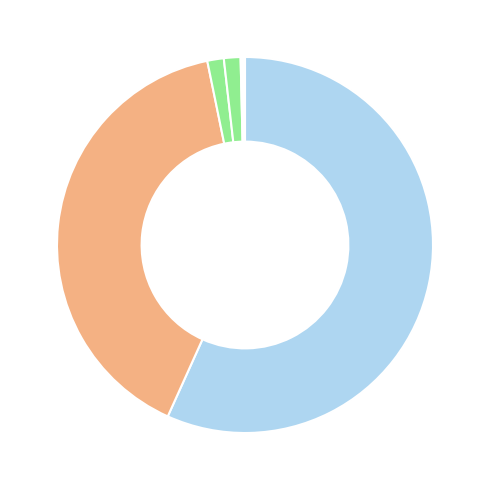

Which category has the smallest portion of the pie?

Kingdom 2